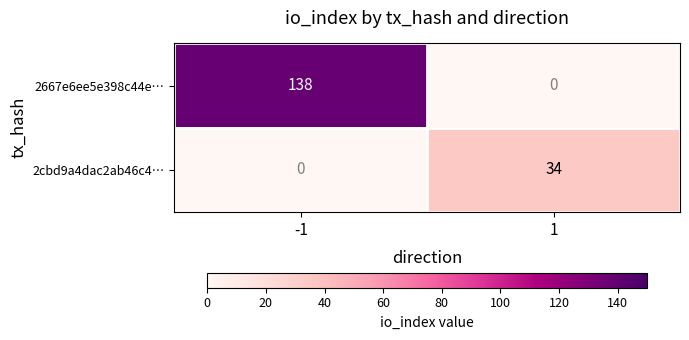

Reading left to right, extract all data points from this chart.

2667e6ee5e398c44e…: -1=138	1=0
2cbd9a4dac2ab46c4…: -1=0	1=34